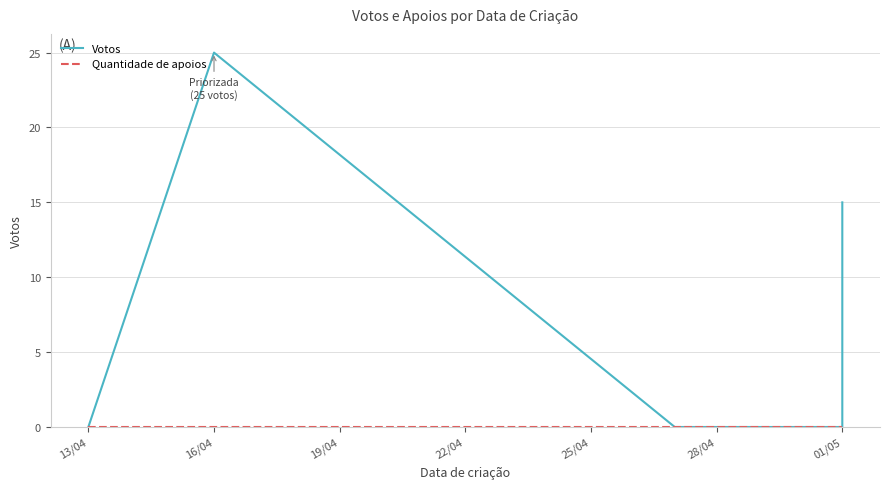

How many lines are shown in the chart?

2